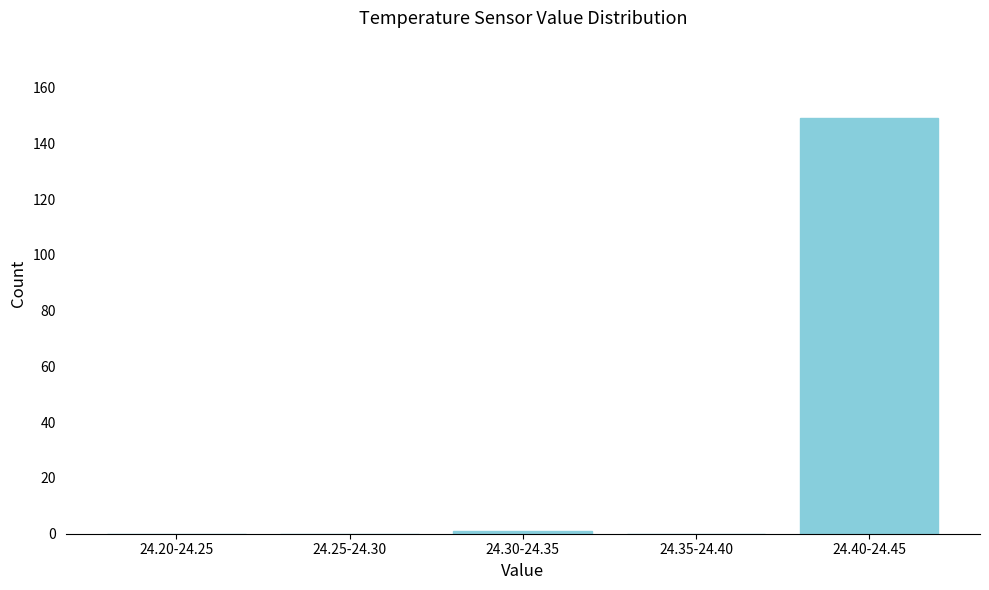

Reading left to right, what are all the values shown in this chart?

24.20-24.25=0	24.25-24.30=0	24.30-24.35=1	24.35-24.40=0	24.40-24.45=149